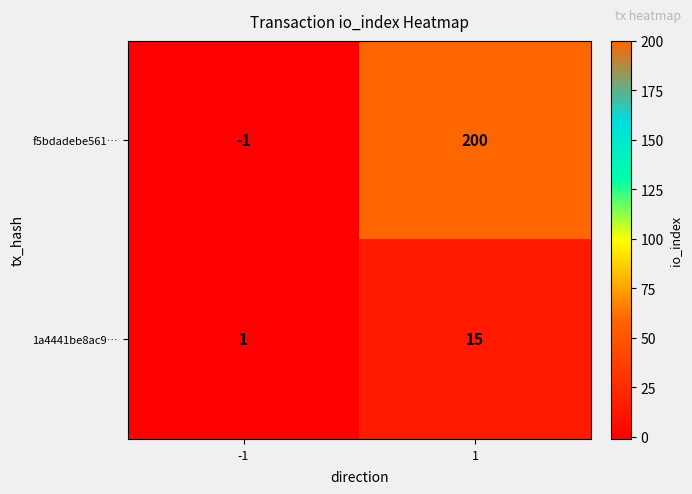

Which series changed the most between -1 and 1?

f5bdadebe561…